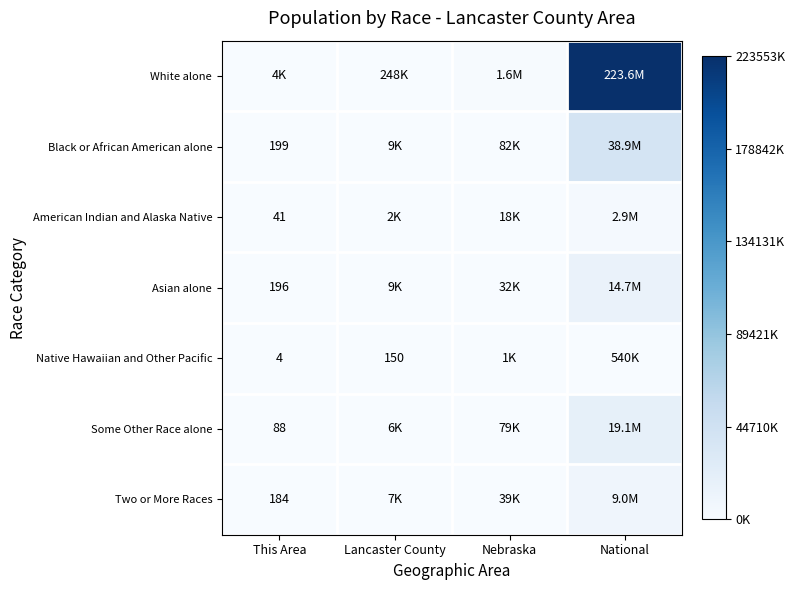

At how many categories does at least one series exceed 0?

4